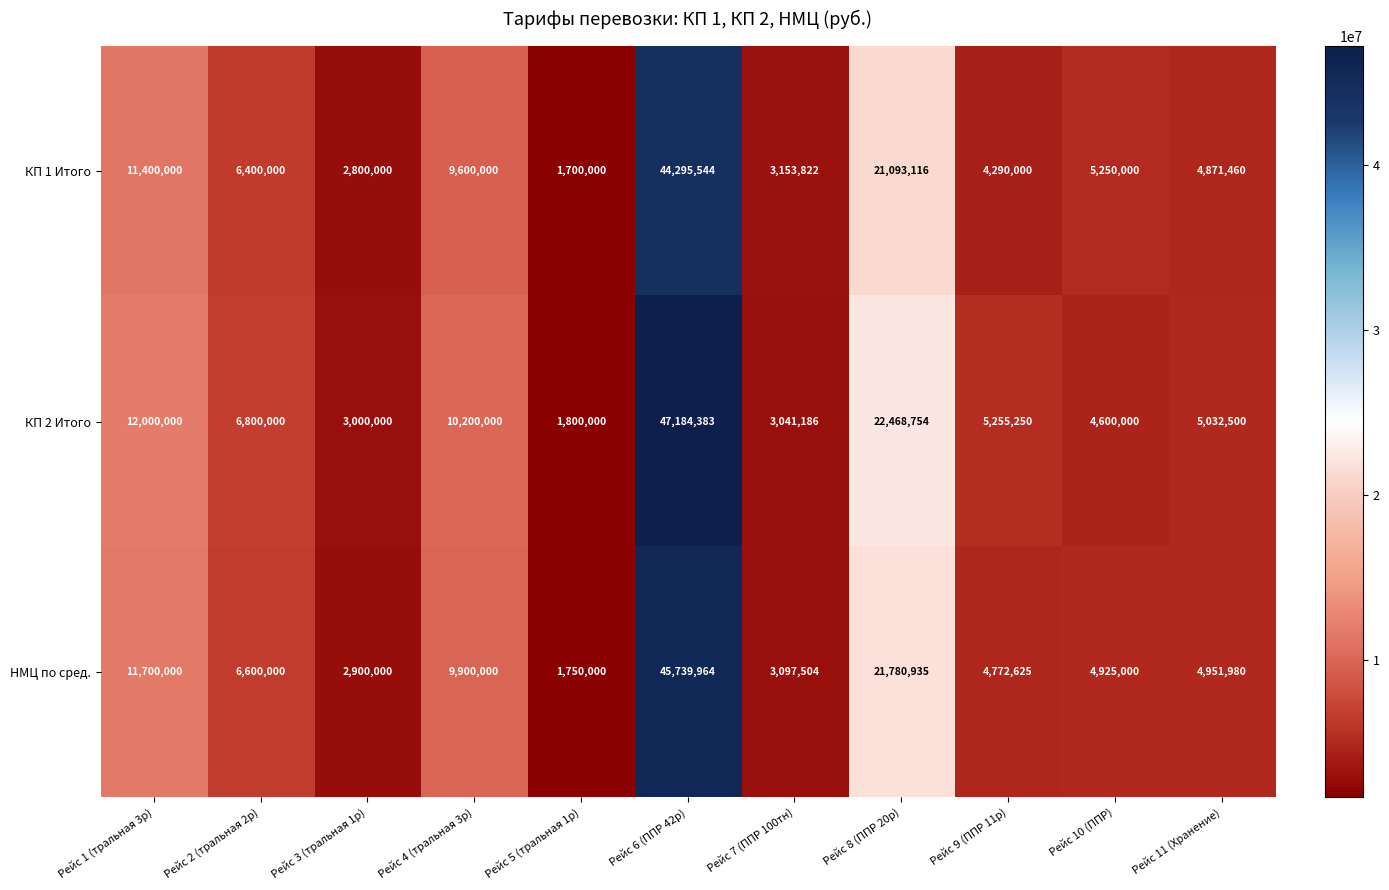

Which series changed the most between Рейс 2 (тральная 2р) and Рейс 7 (ППР 100тн)?

КП 2 Итого